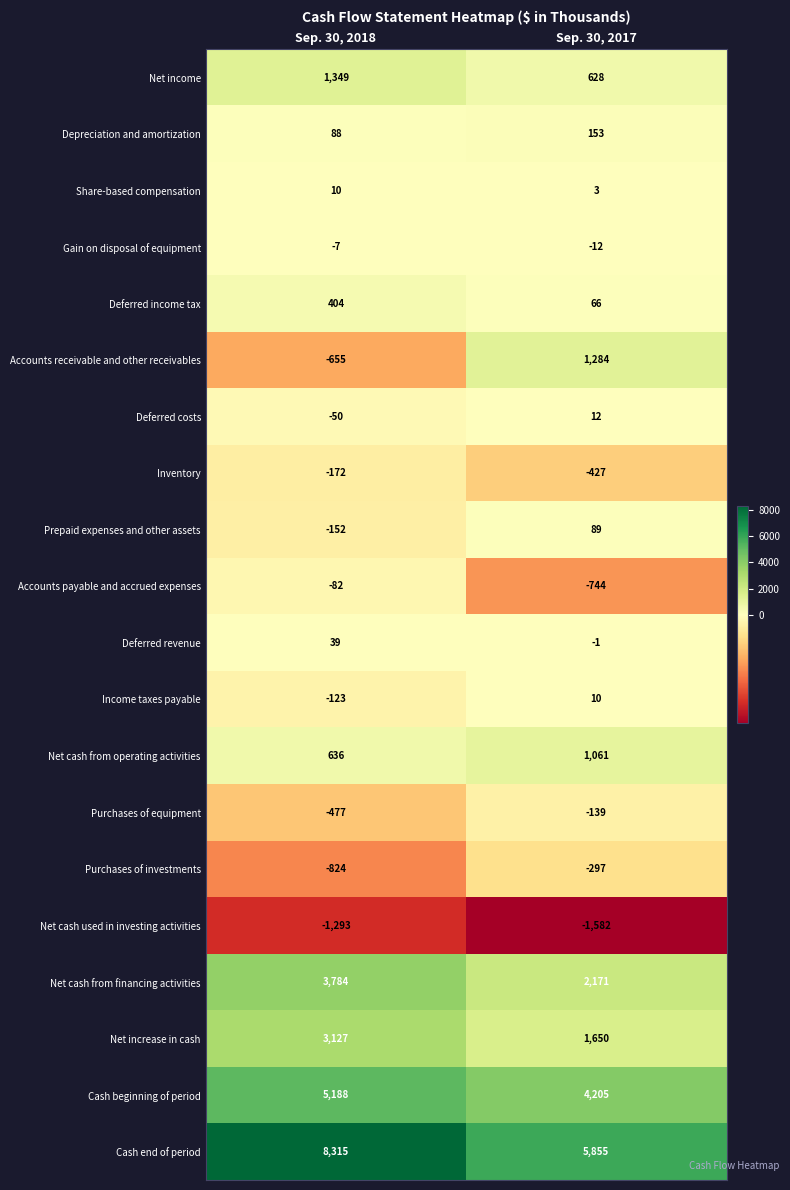

The Income taxes payable series shows 15 at Sep. 30, 2017. True or false?

False